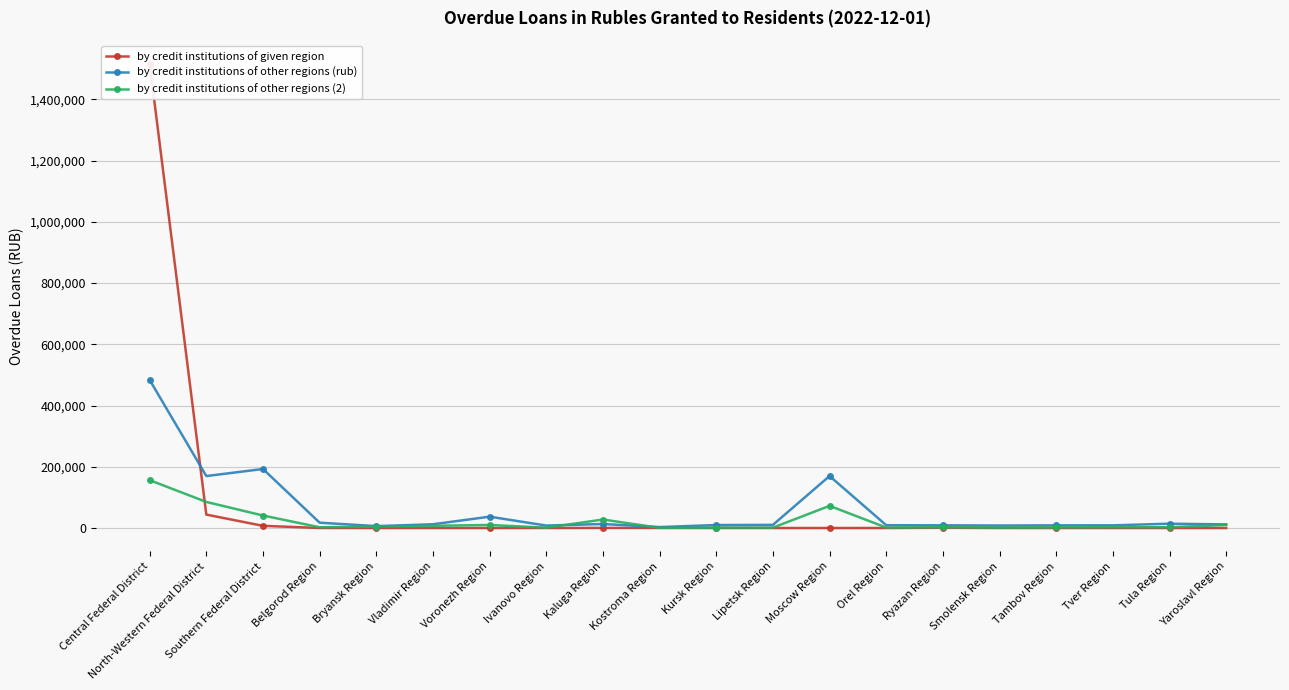

Which series changed the most between Belgorod Region and Yaroslavl Region?

by credit institutions of other regions (2)